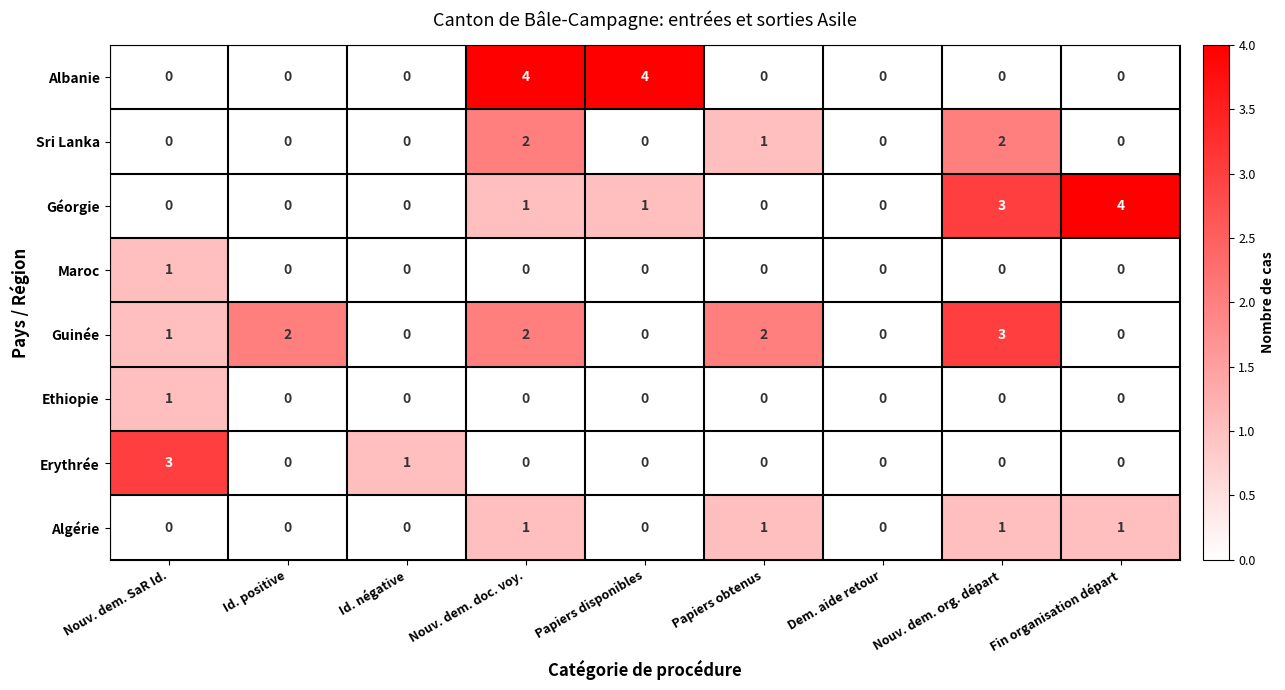

Count the Guinée values in the range 0 to 2.

8